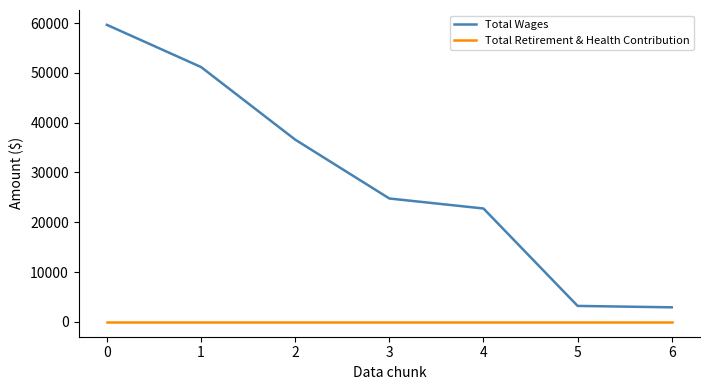

What is the approximate value of Total Wages at 4, to the nearest 100?

22800